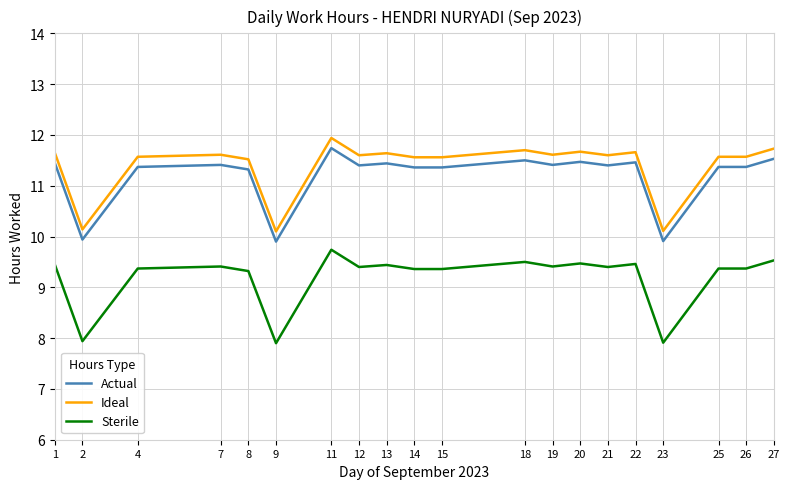

What is the difference between the highest and lowest values at 8?

2.2